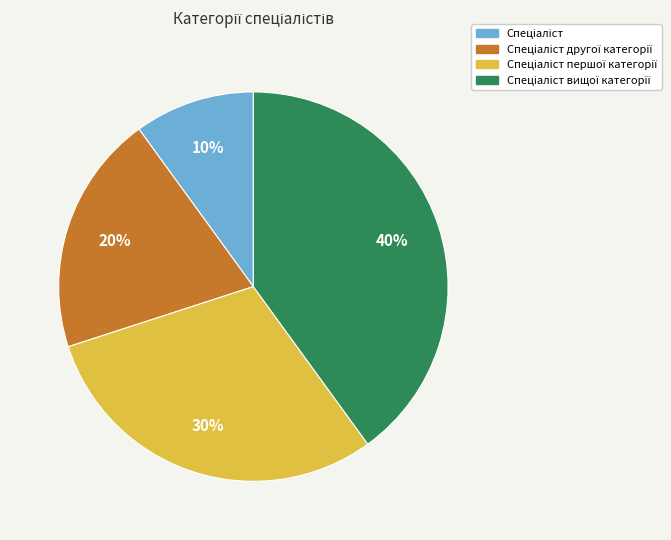

To the nearest percent, what is the difference between the largest and smallest slice percentages?

30%